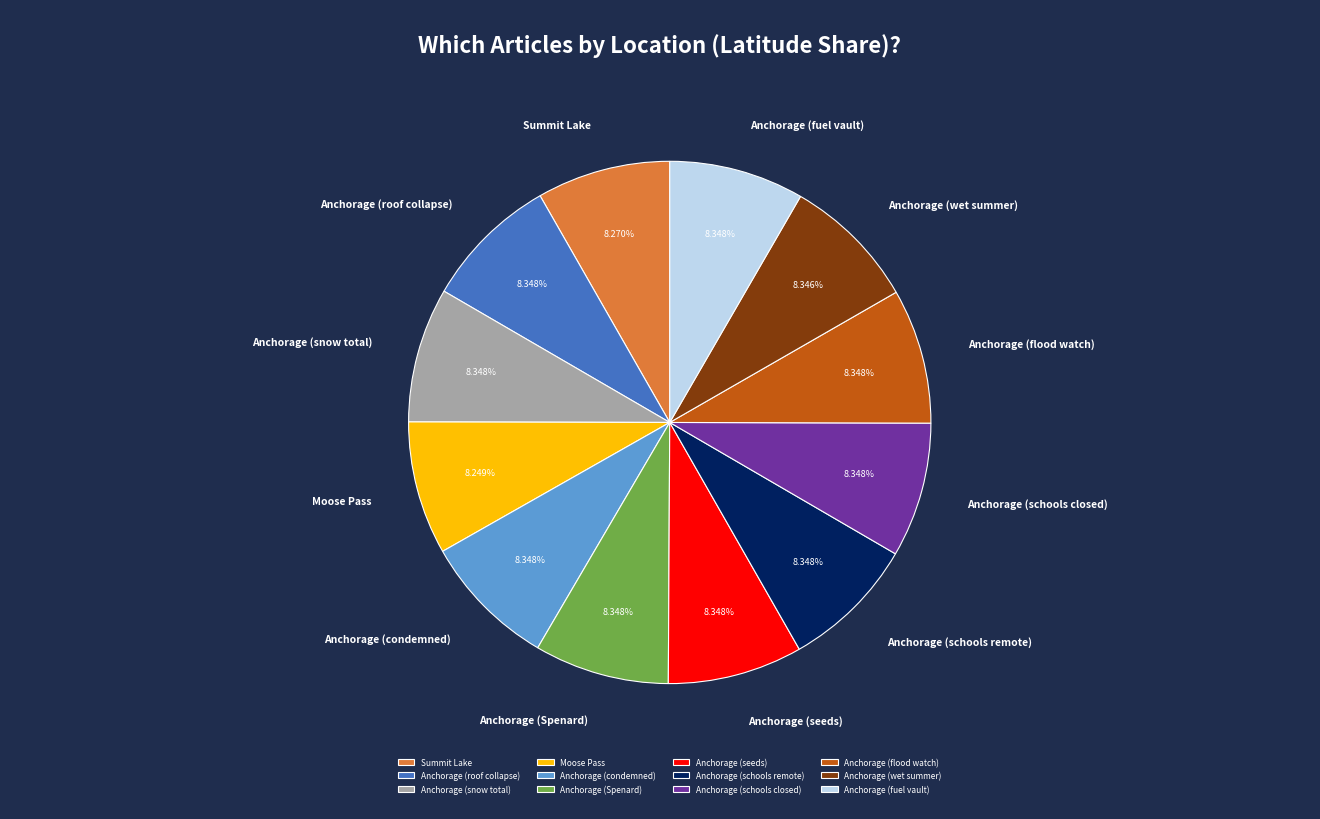

Is the sum of Anchorage (flood watch) and Anchorage (snow total) greater than half?

No